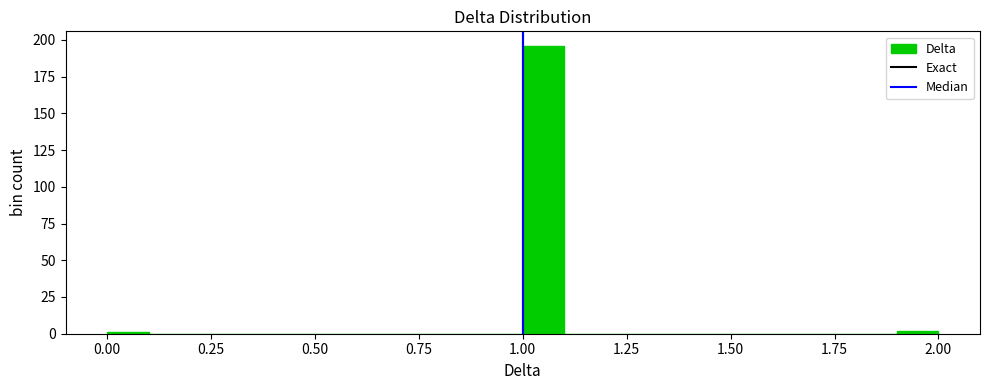

Around what value on the x-axis is the tallest bar? Give the approximate position of its centre, as read against the axis.

1.05